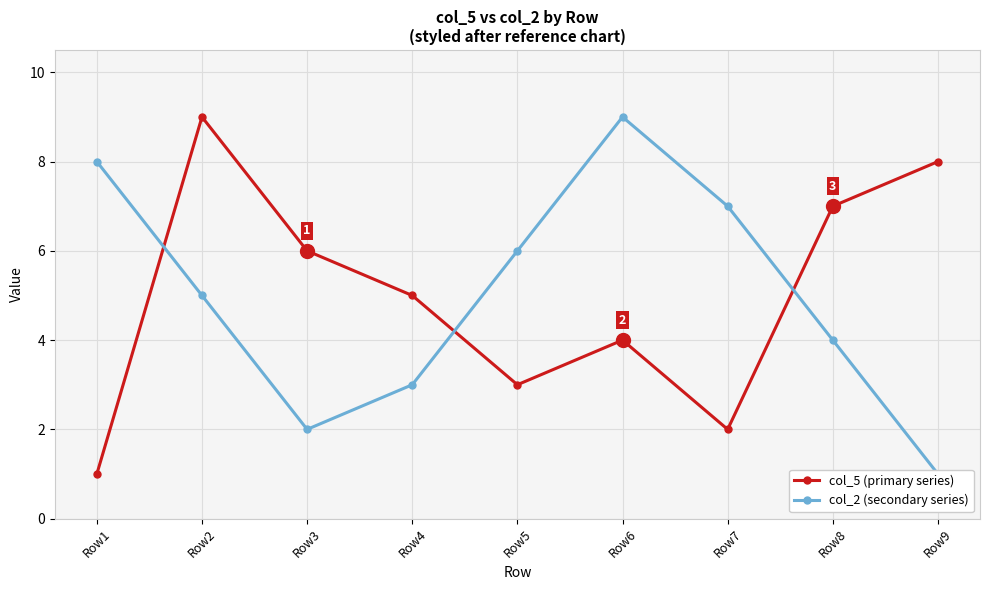

What value does the col_2 (secondary series) series have at Row2?

5